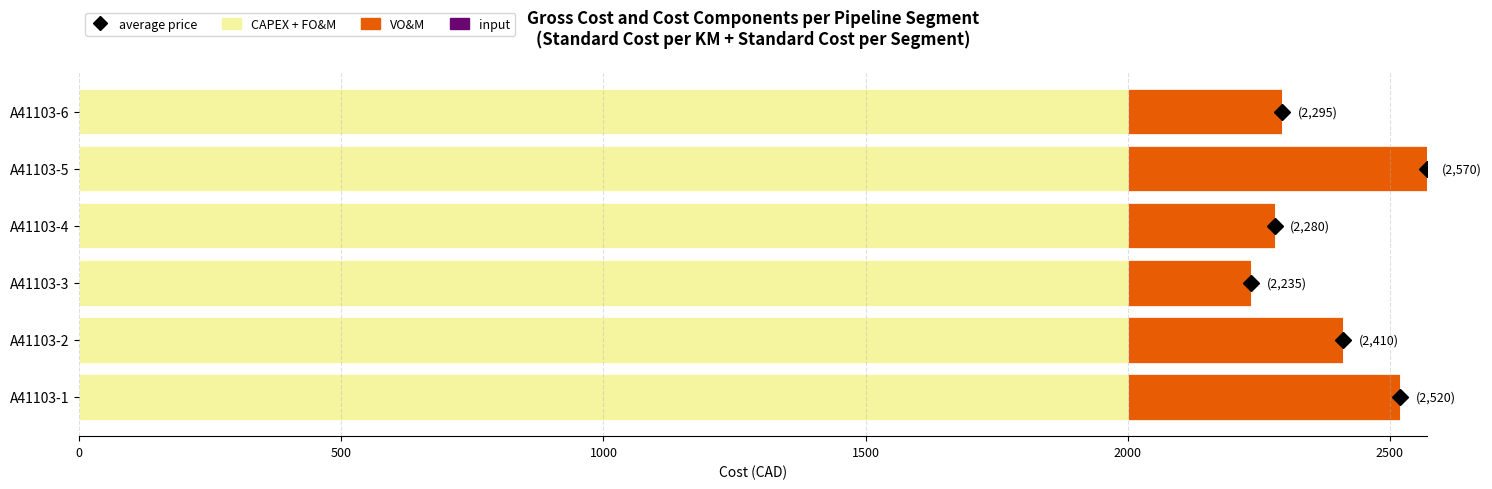

What is the lowest value of the CAPEX + FO&M series?

2000